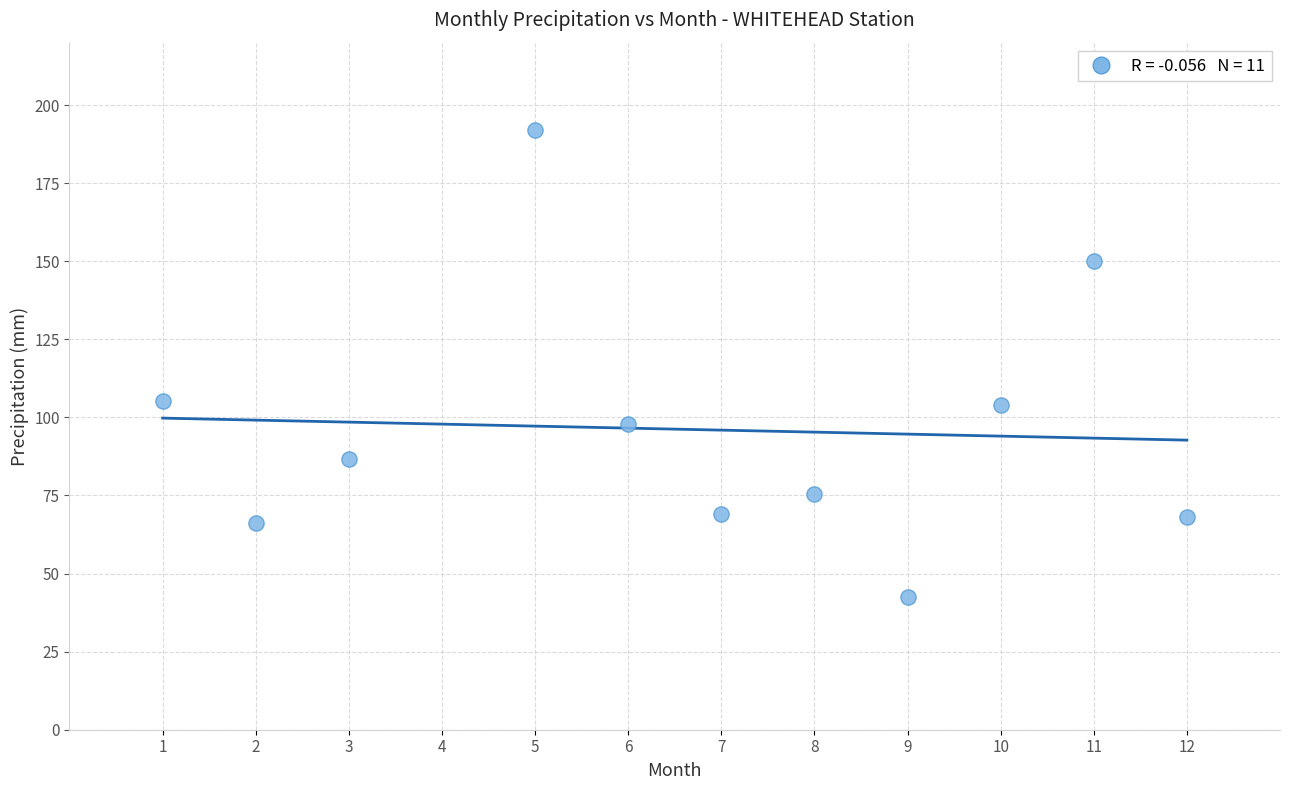

What is the average Y value?

96.1